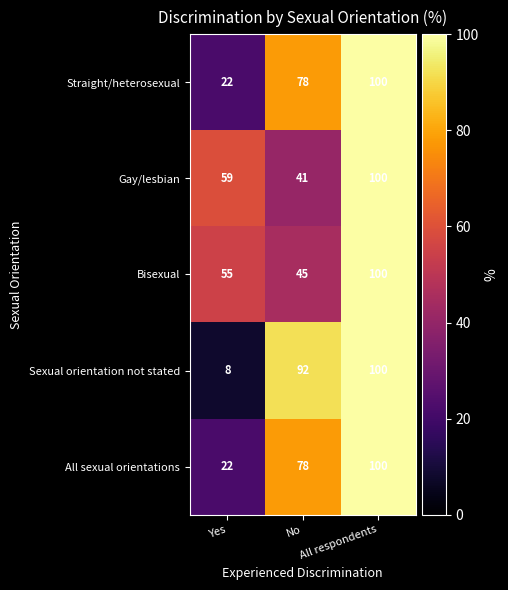

How many Gay/lesbian values are between 41 and 100?

3